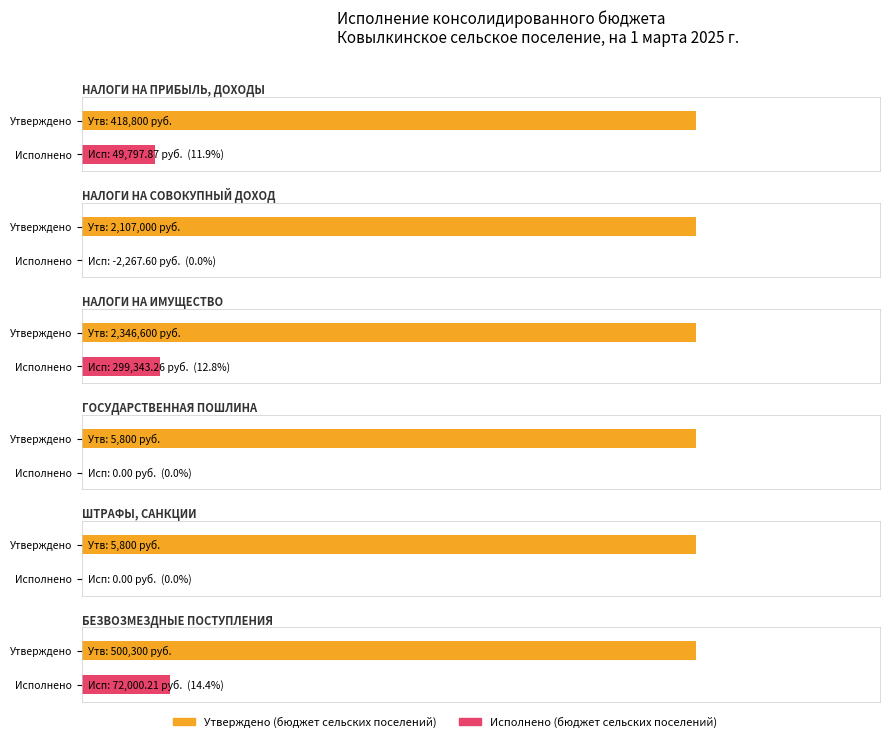

How many negative values does the Исполнено (бюджет сельских поселений) series have?

1